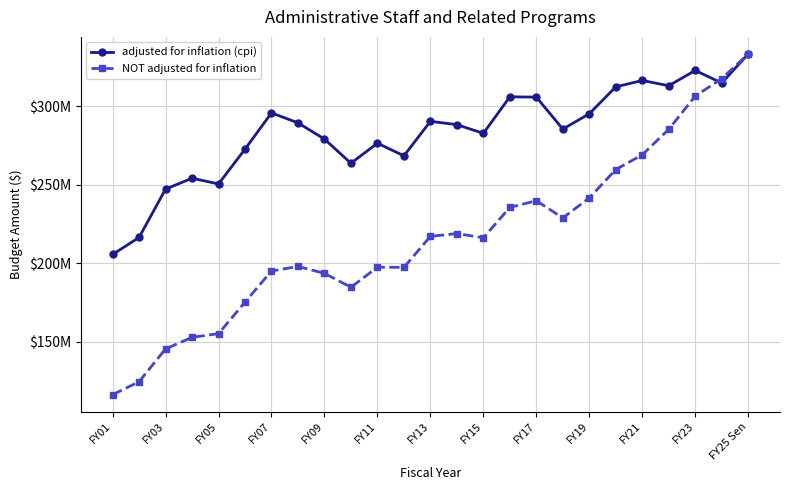

Does the chart have visible grid lines?

Yes